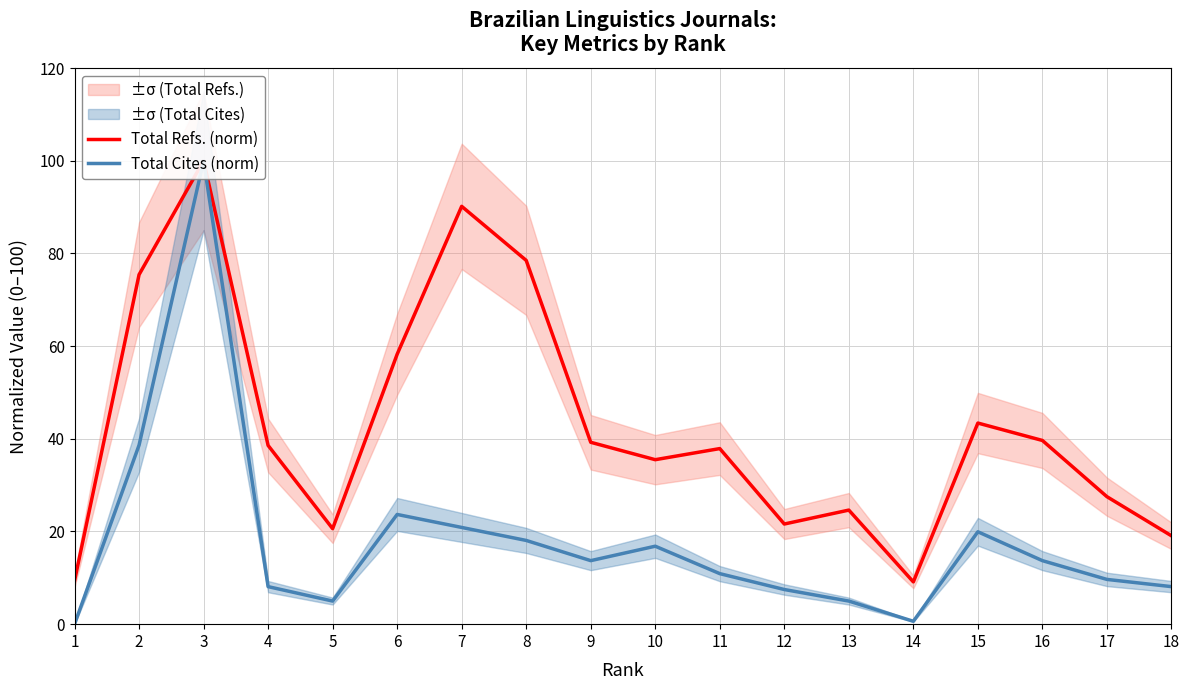

True or false: Total Refs. (norm) has more than 0 points higher than both neighbors.

True